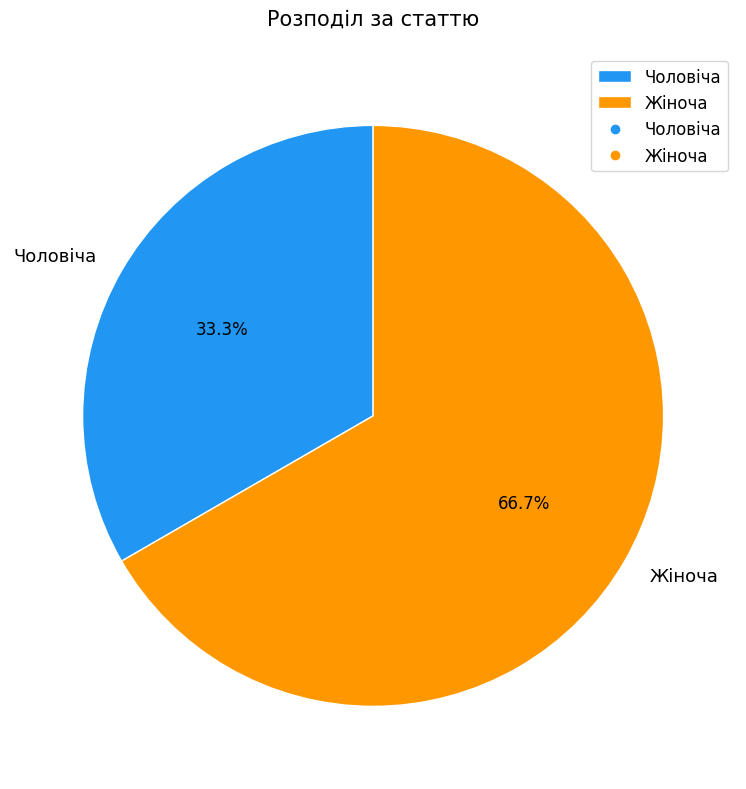

To the nearest percent, what is the difference between the largest and smallest slice percentages?

33%